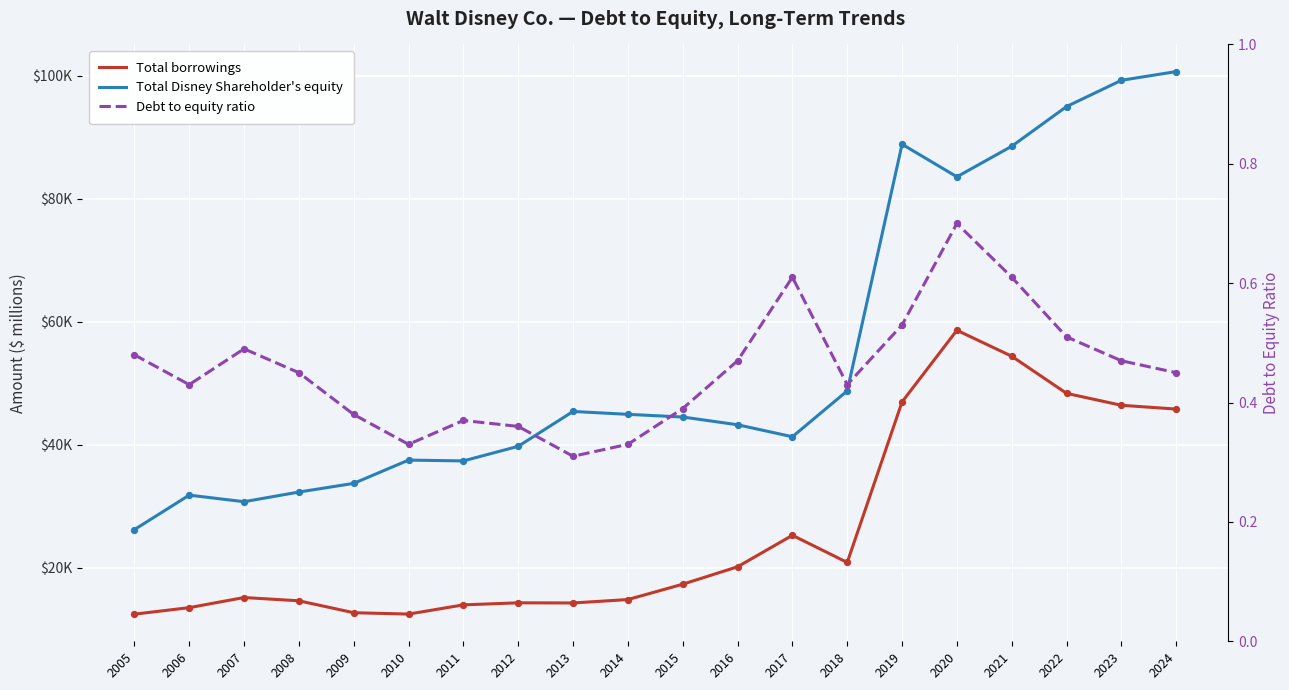

What is the total value across all series at 2019?

135863.5